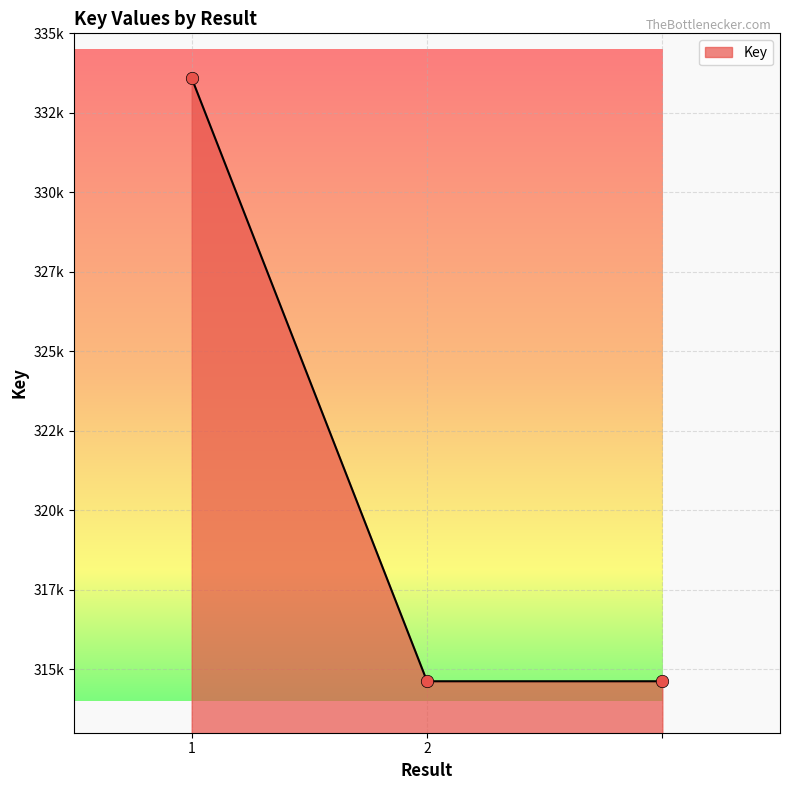

Does the chart have visible grid lines?

Yes